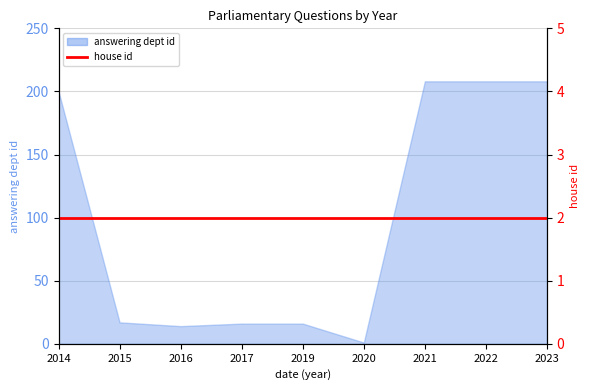

Reading left to right, list all the values displayed in this chart.

200	17	14	16	16	1	208	208	208